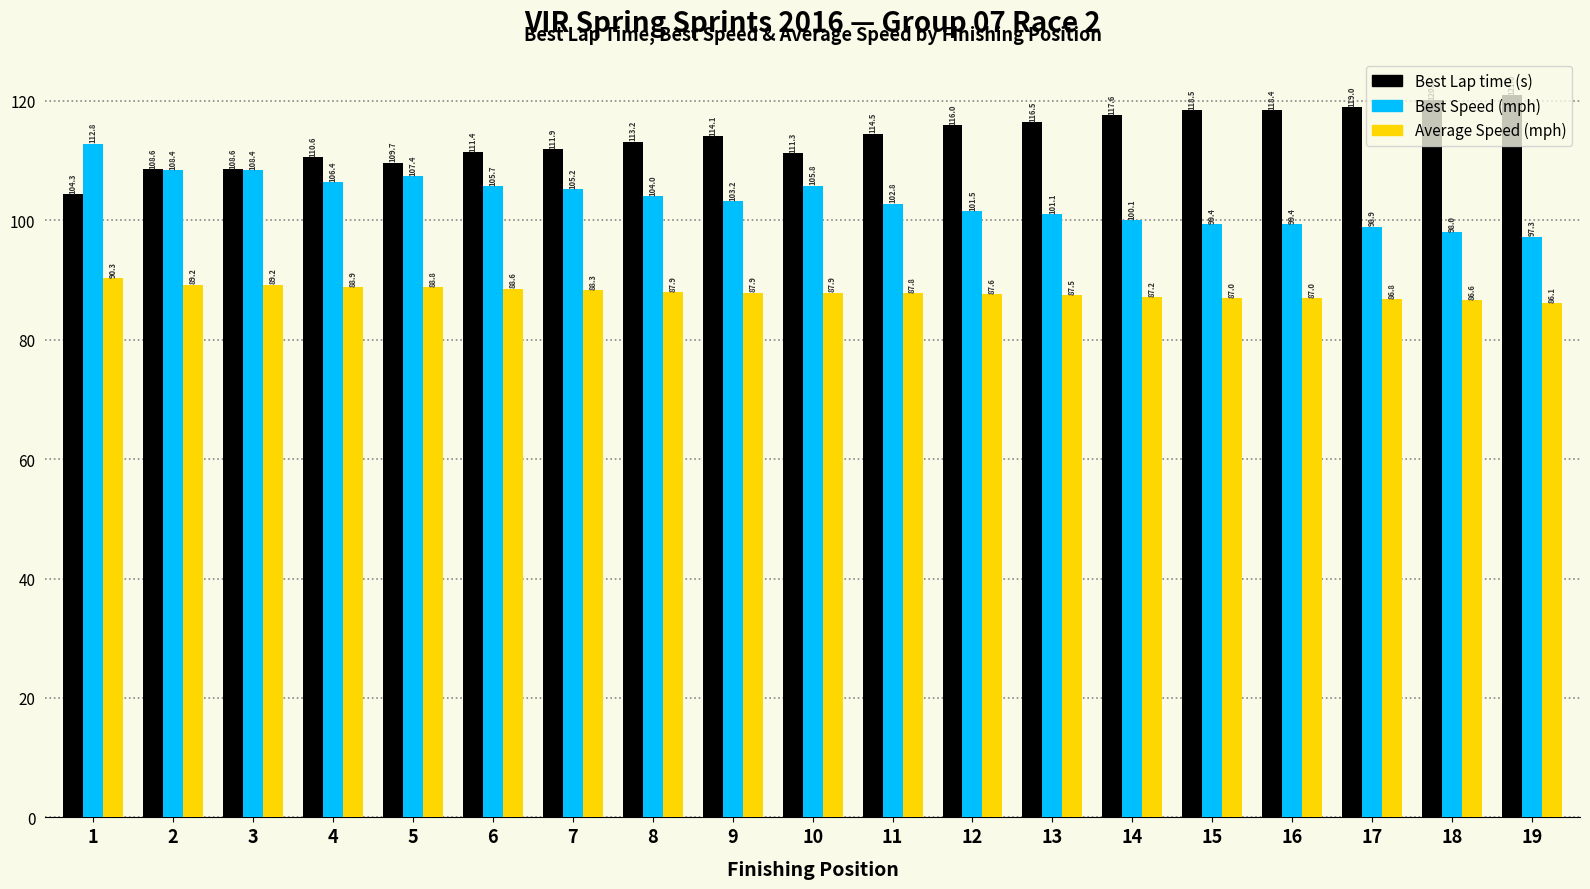

What is the spread (max minus min) of values at 11?

26.7